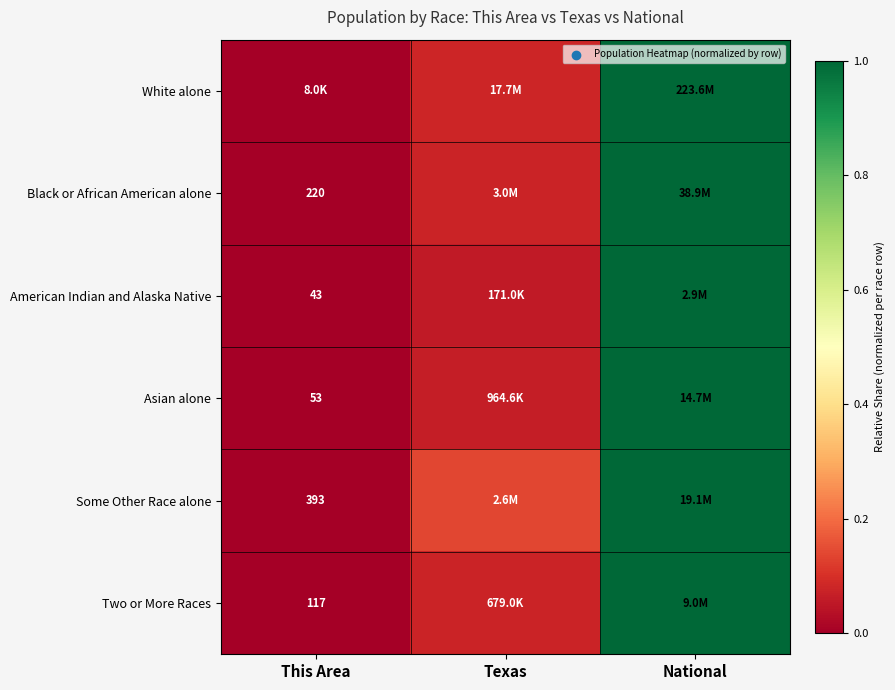

At which category is the sum across all series the highest?

National